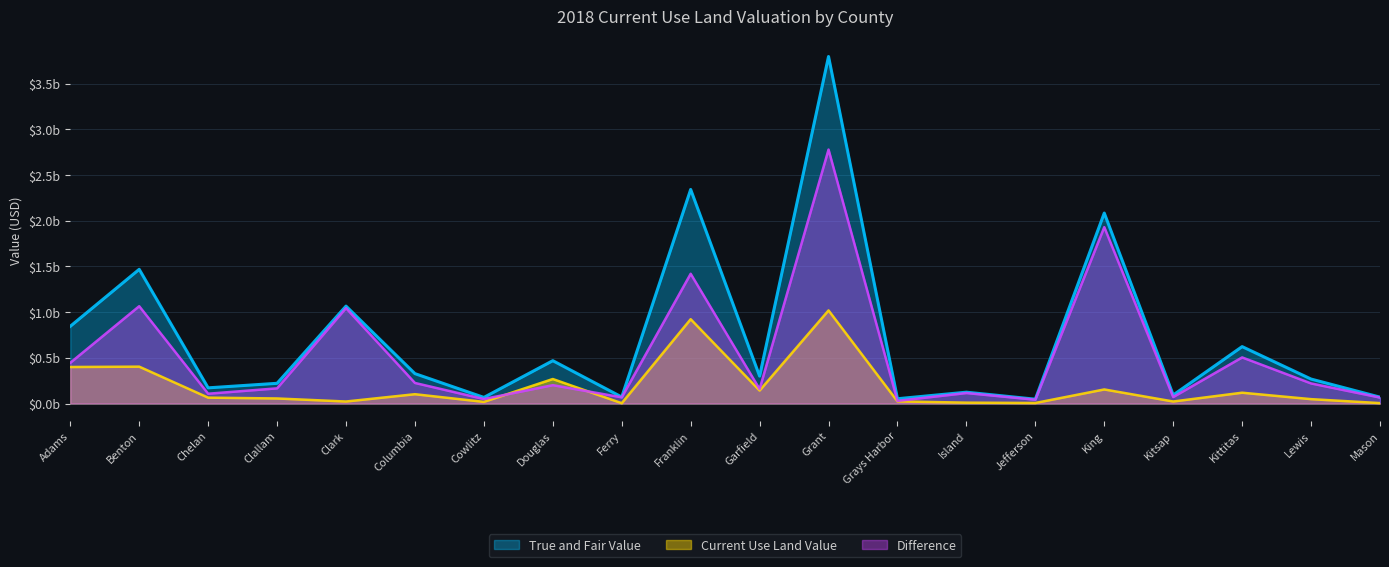

Which series has the widest spread of values?

True and Fair Value